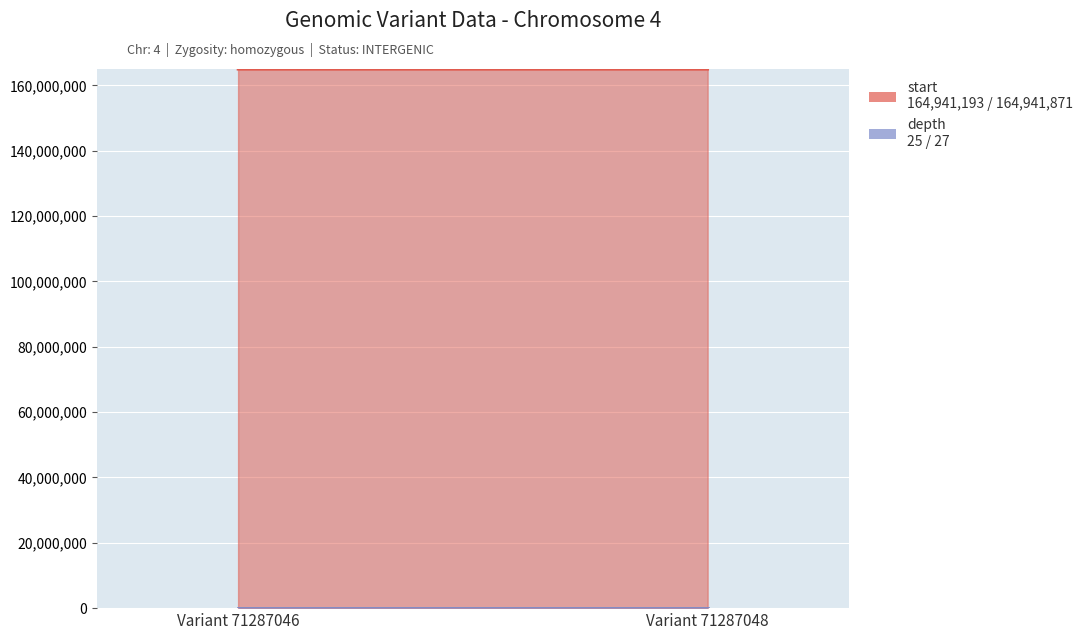

What is the minimum value for start?

164941193